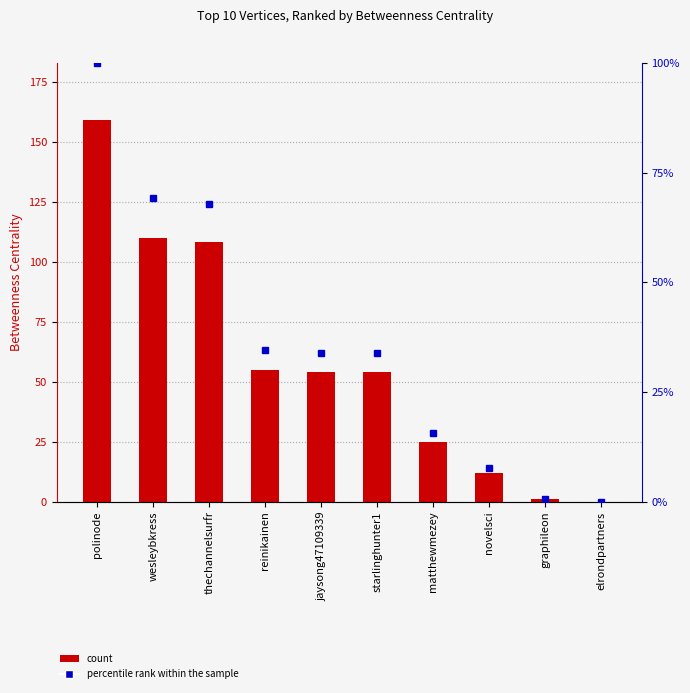

What is the value of the Betweenness Centrality bar at the 4th from the left?

55.0